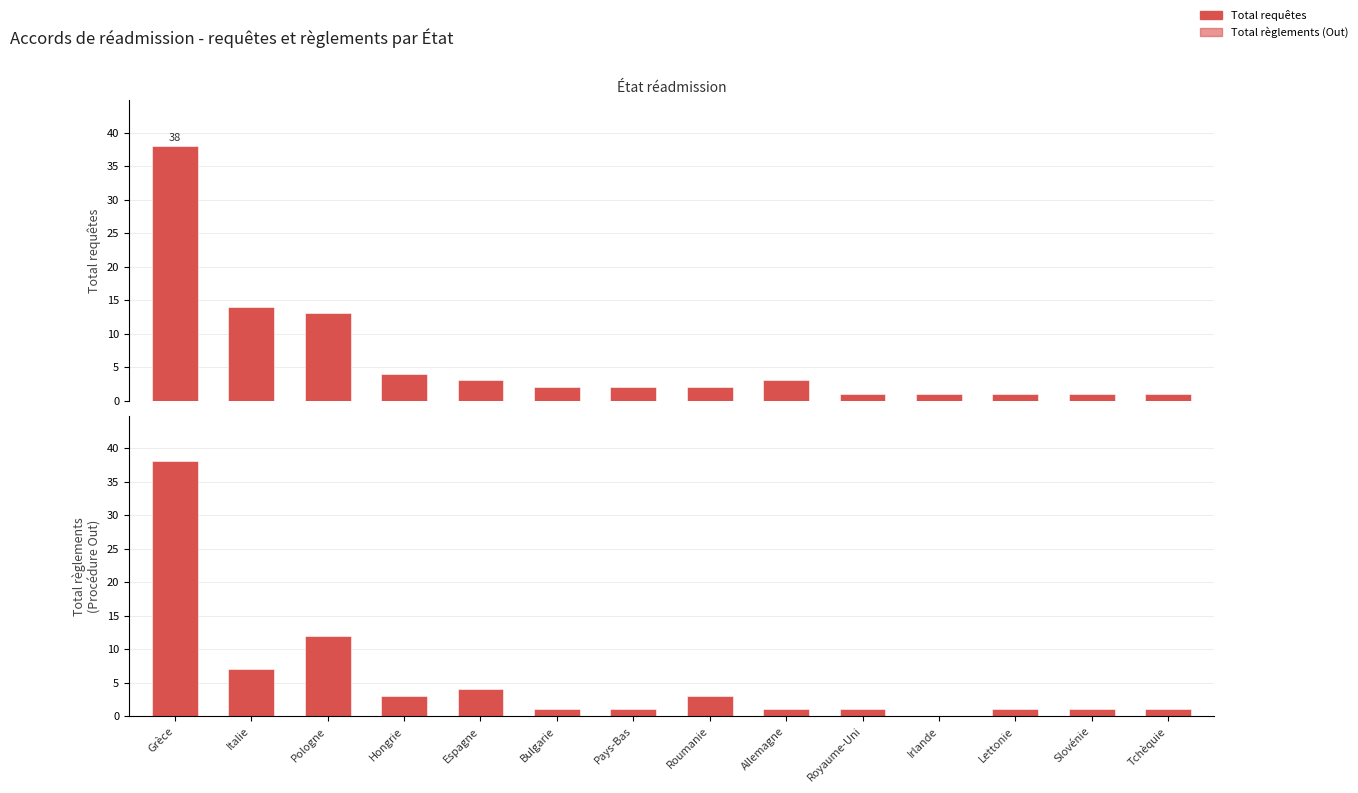

Are the bars horizontal?

No